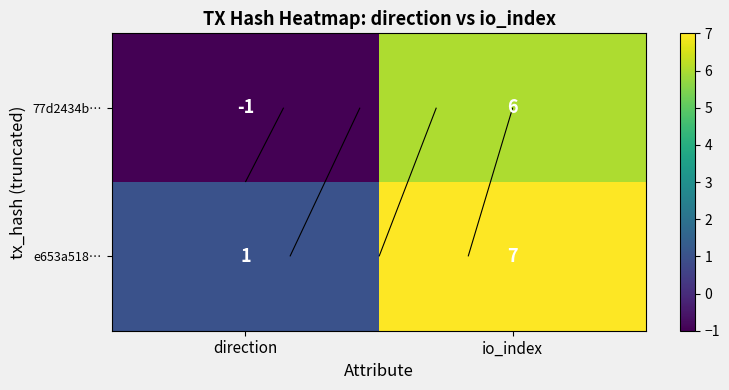

Rank the series by their average value, from highest to lowest.

e653a518…, 77d2434b…